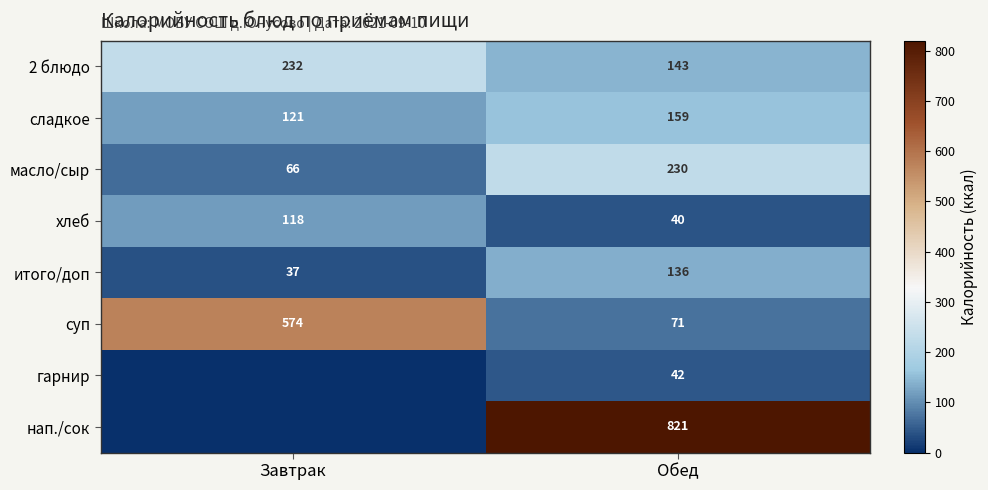

The value of сладкое at Обед is 270.8. True or false?

False